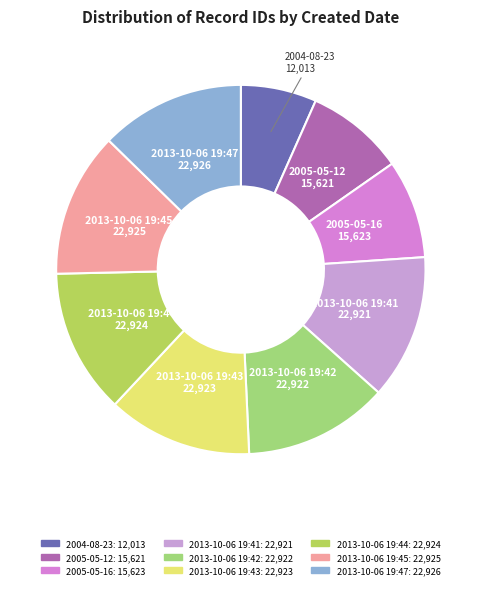

What is the ratio of the value at 2013-10-06 19:47 to the value at 2013-10-06 19:41?

1.0